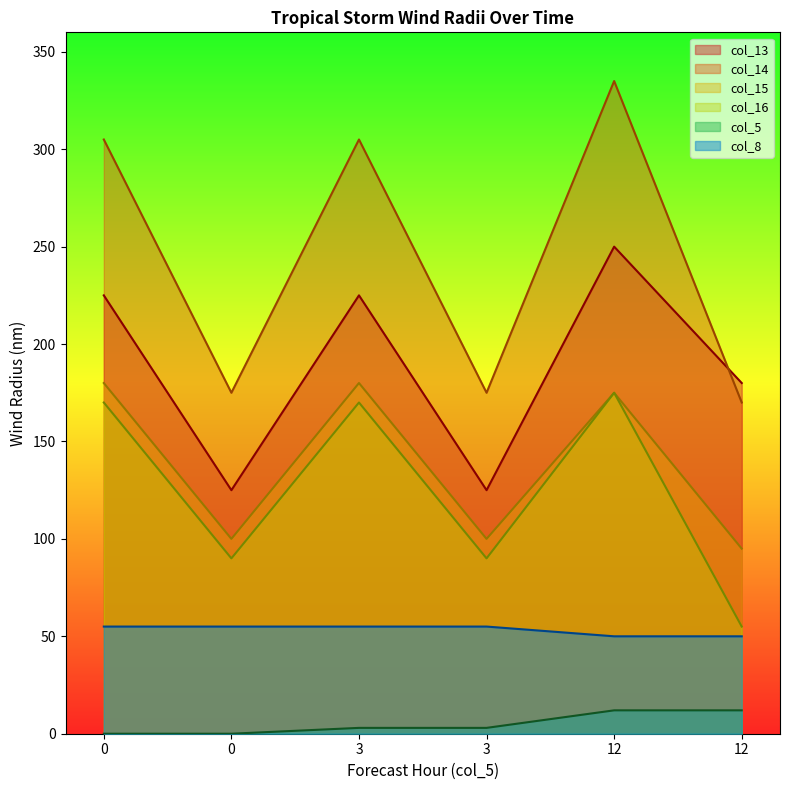

Which has a higher value, 3 or 12?

12